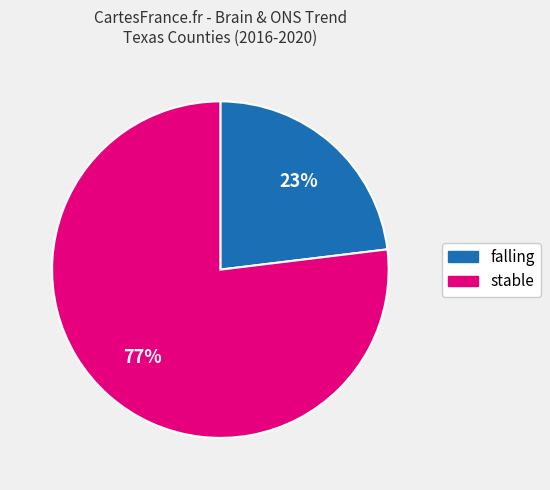

To the nearest percent, what is the average slice percentage?

50%